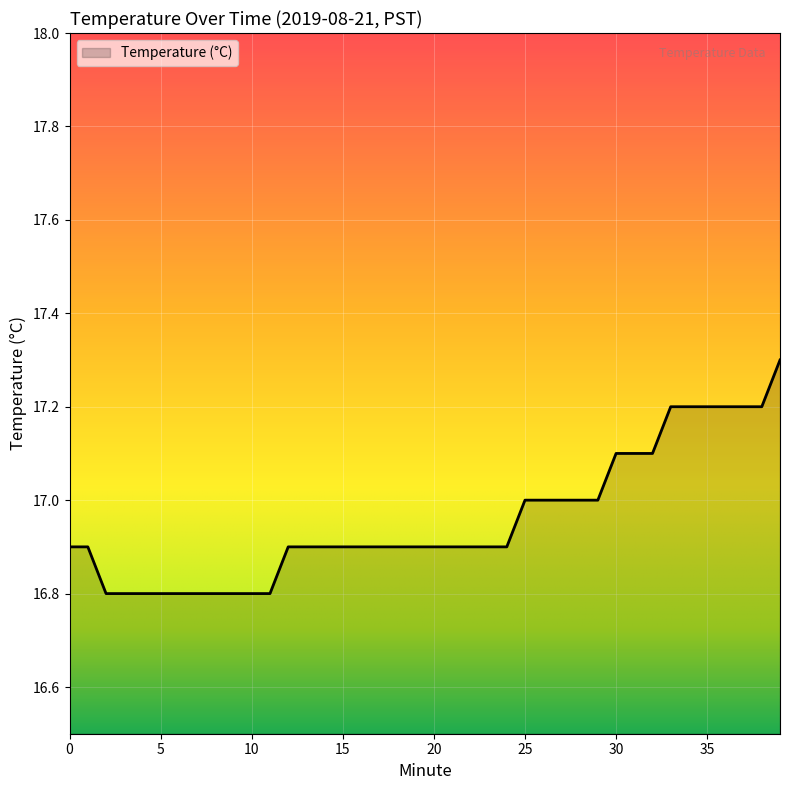

What is the maximum value shown in the chart?

17.3